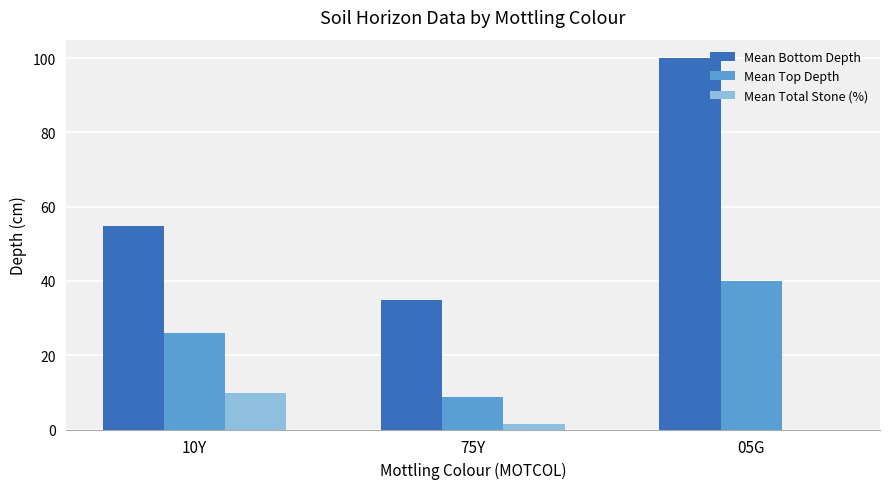

Count the number of data series in this chart.

3